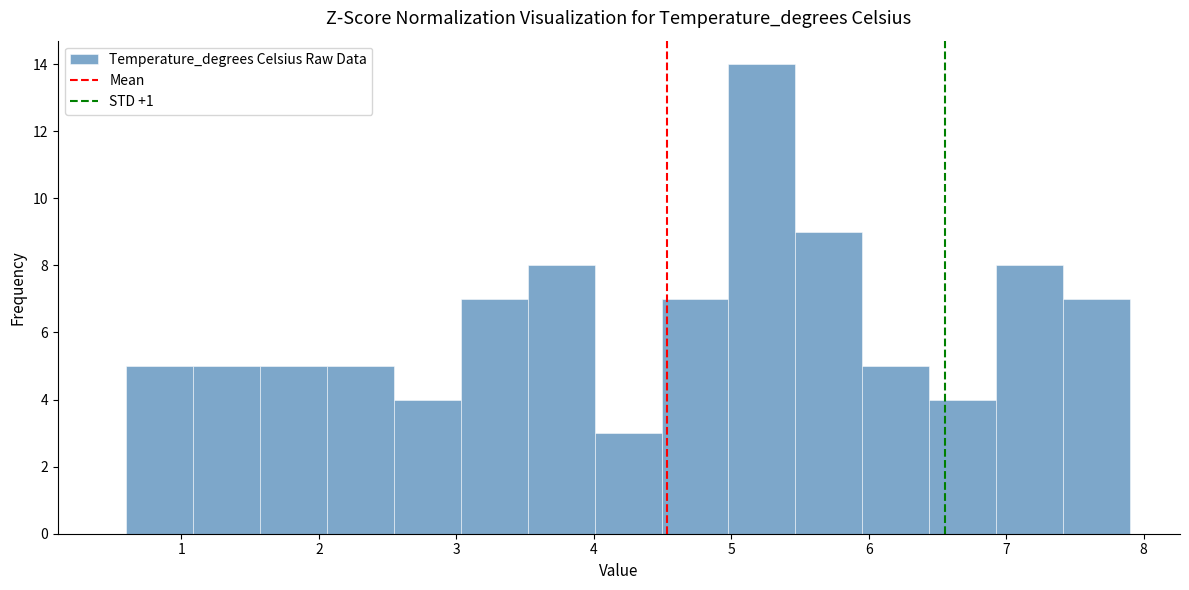

Reading left to right, list every bar in this chart as the range it spans on the x-axis followed by its height. Neither the bar edges nor the heights are printed on the chart, so give them approximately, as read against the axes.

0.6 to 1.1: 5
1.1 to 1.6: 5
1.6 to 2.1: 5
2.1 to 2.5: 5
2.5 to 3.0: 4
3.0 to 3.5: 7
3.5 to 4.0: 8
4.0 to 4.5: 3
4.5 to 5.0: 7
5.0 to 5.5: 14
5.5 to 6.0: 9
6.0 to 6.4: 5
6.4 to 6.9: 4
6.9 to 7.4: 8
7.4 to 7.9: 7